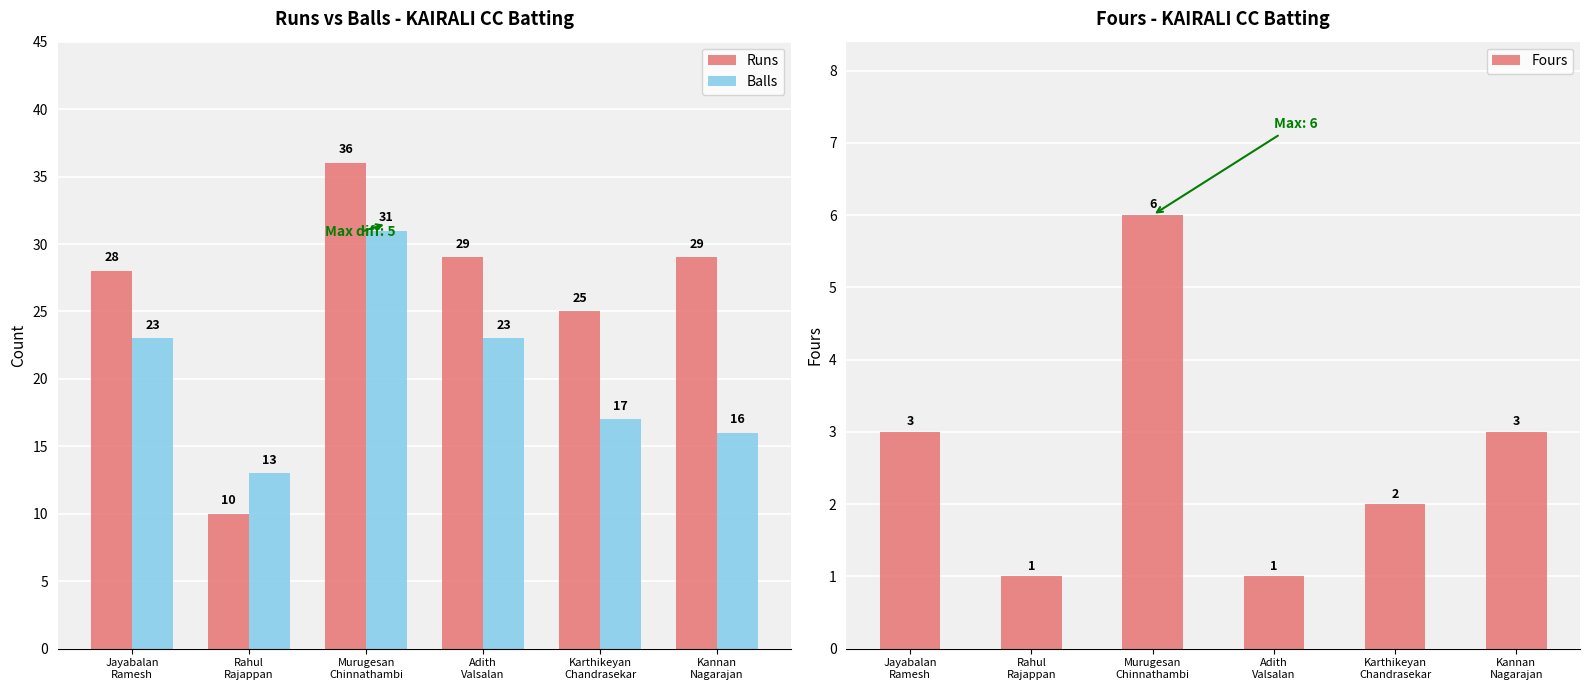

Between Jayabalan
Ramesh and Murugesan
Chinnathambi, which series saw the biggest shift?

Runs